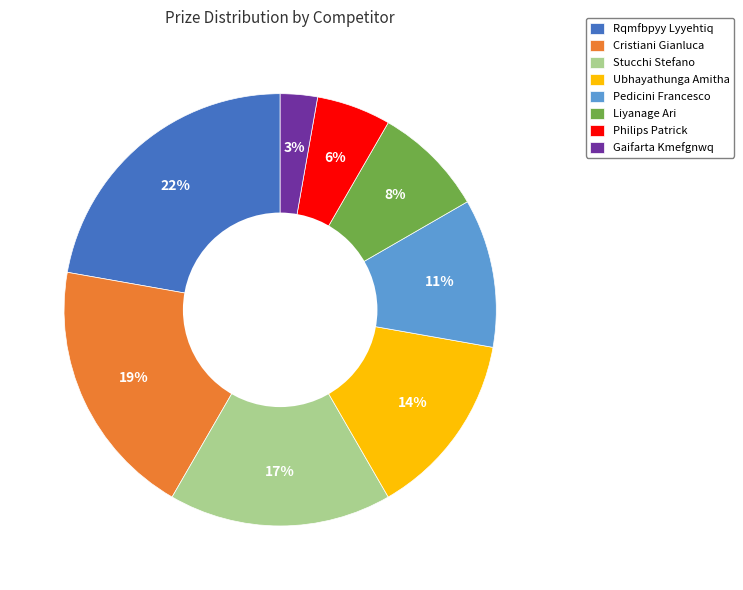

To the nearest percent, what is the combined percentage of Pedicini Francesco and Philips Patrick?

17%